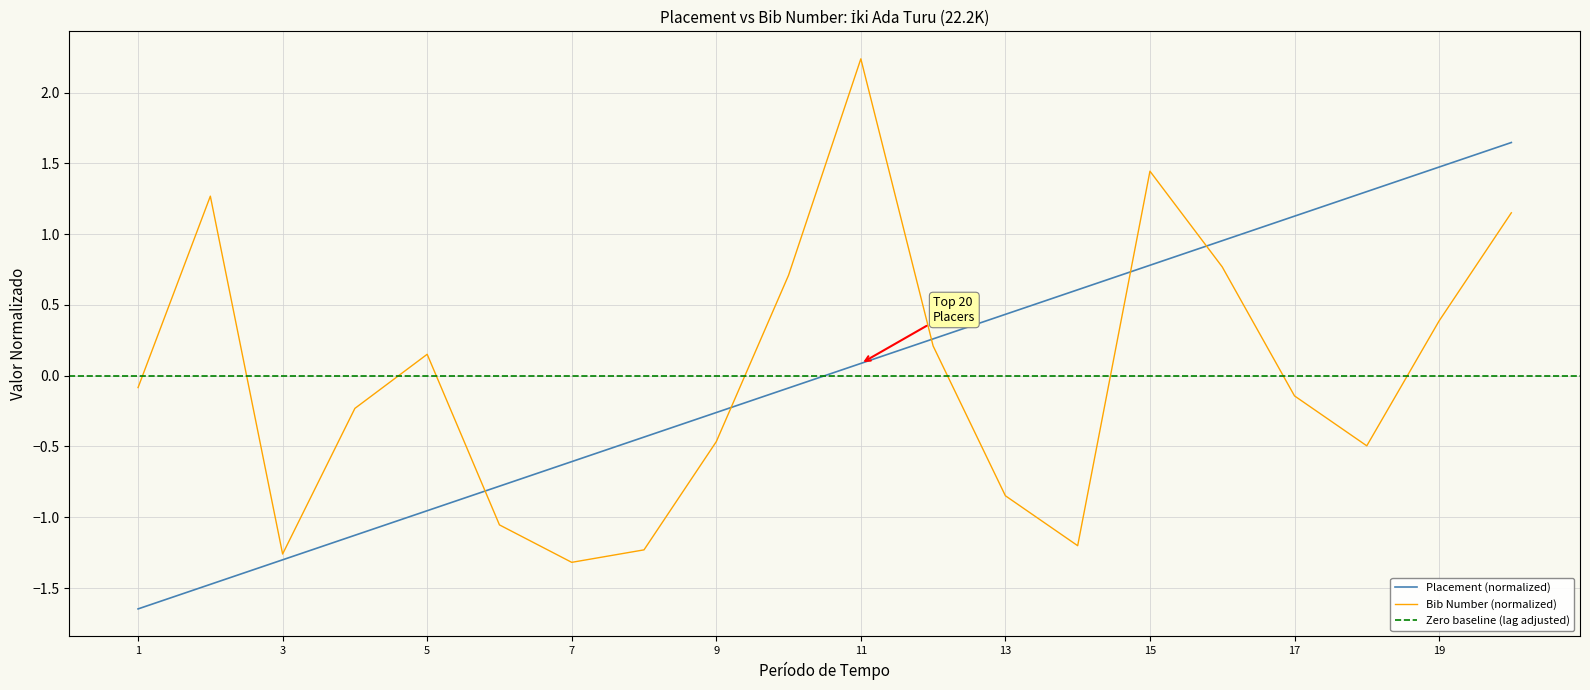

What is the maximum value shown in the chart?

2.2